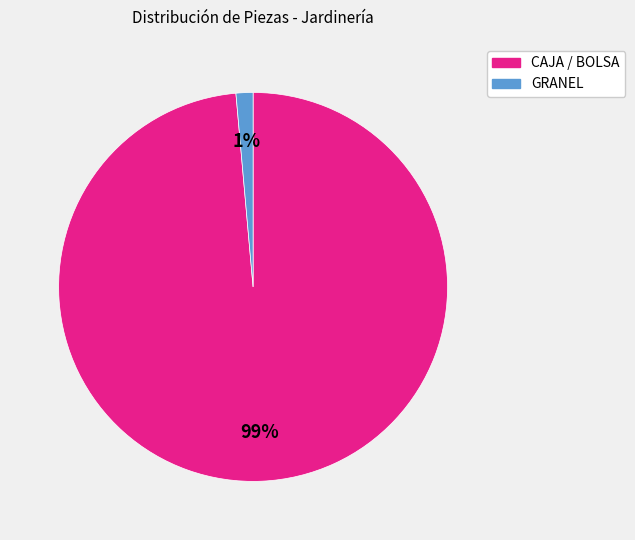

To the nearest percent, what is the average slice percentage?

50%